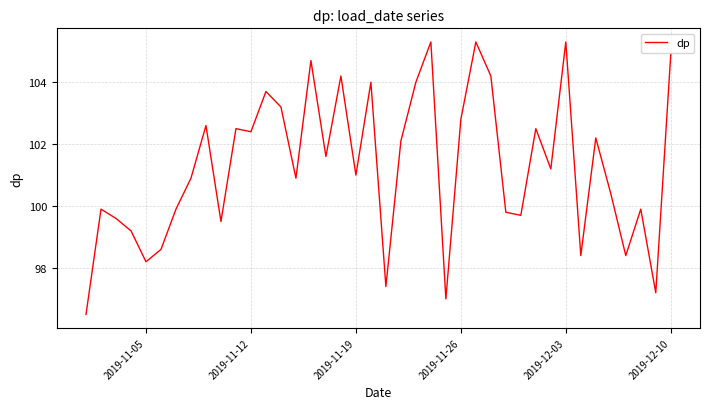

What is the average value?

101.3